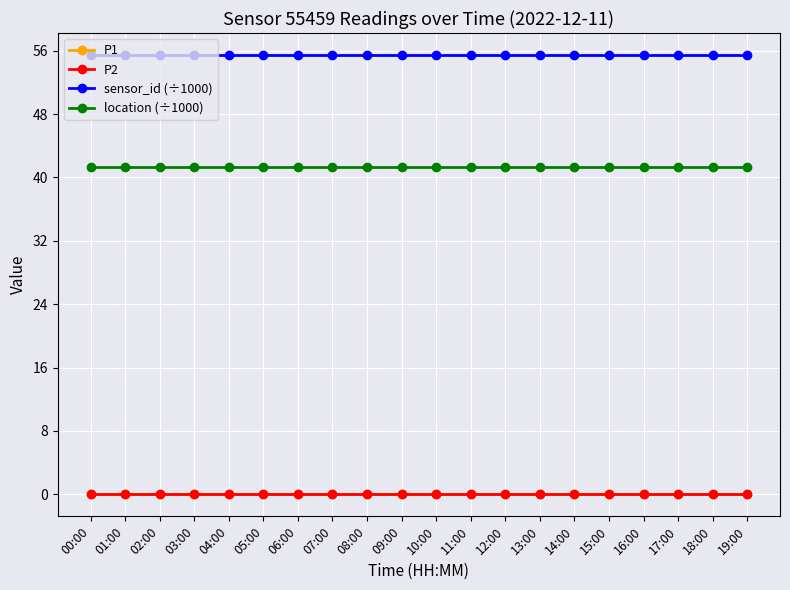

Does the chart have visible grid lines?

Yes